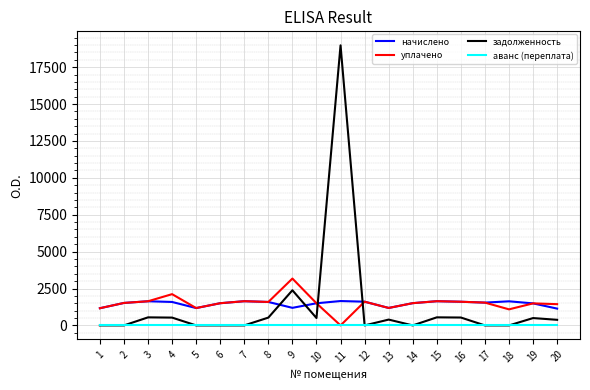

True or false: аванс (переплата) and начислено intersect in this chart.

False